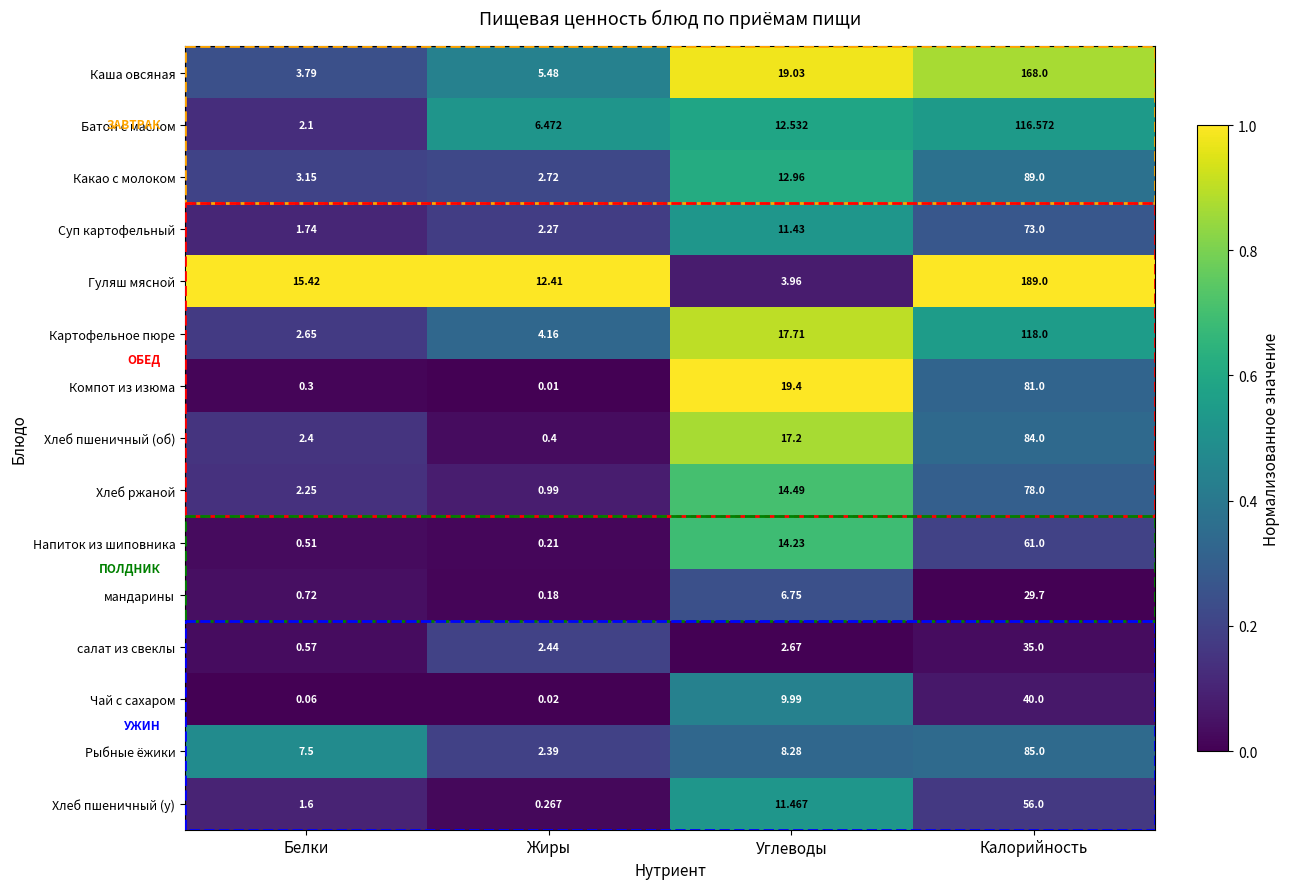

At which category does the chart reach its peak across all series?

Калорийность